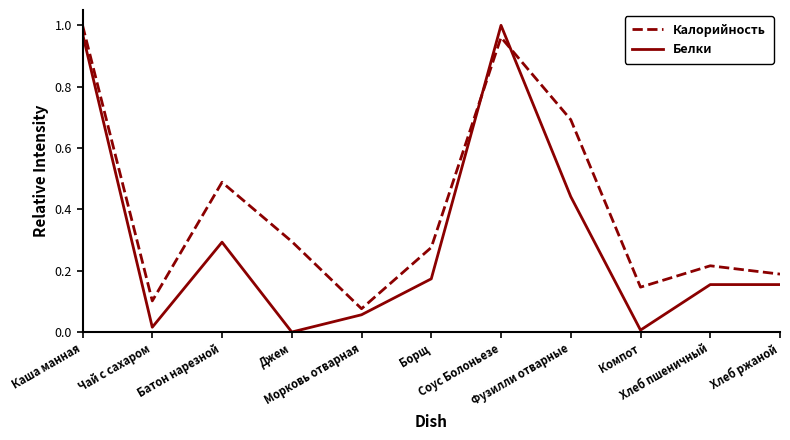

The Калорийность series shows 0.7 at Фузилли отварные. True or false?

True